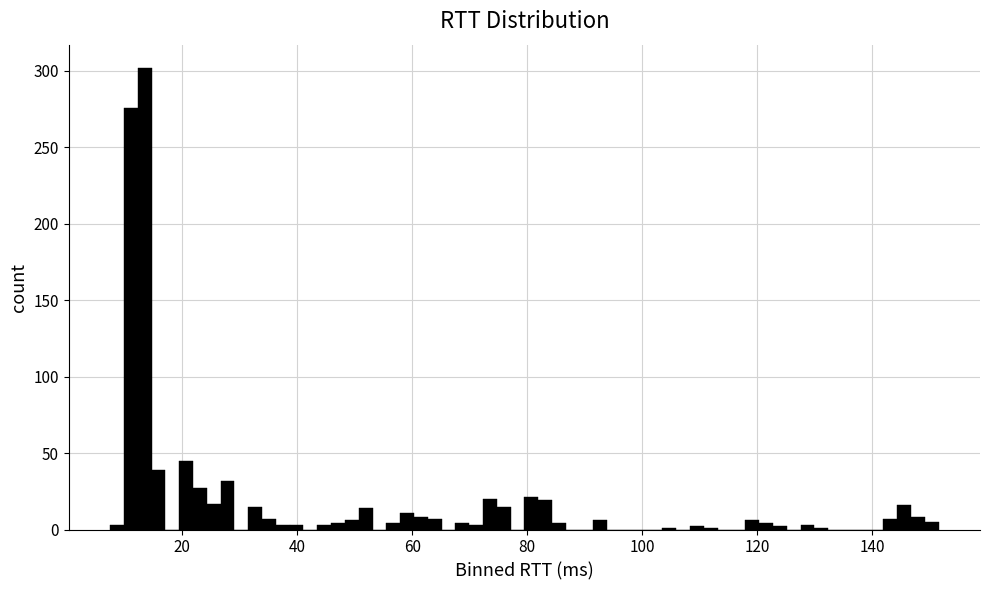

Around what value on the x-axis is the tallest bar? Give the approximate position of its centre, as read against the axis.

14